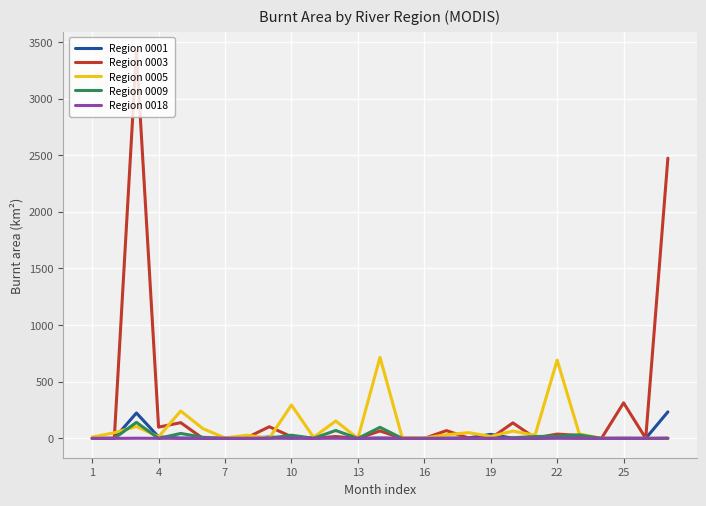

Which series has the largest range (max minus min)?

Region 0003